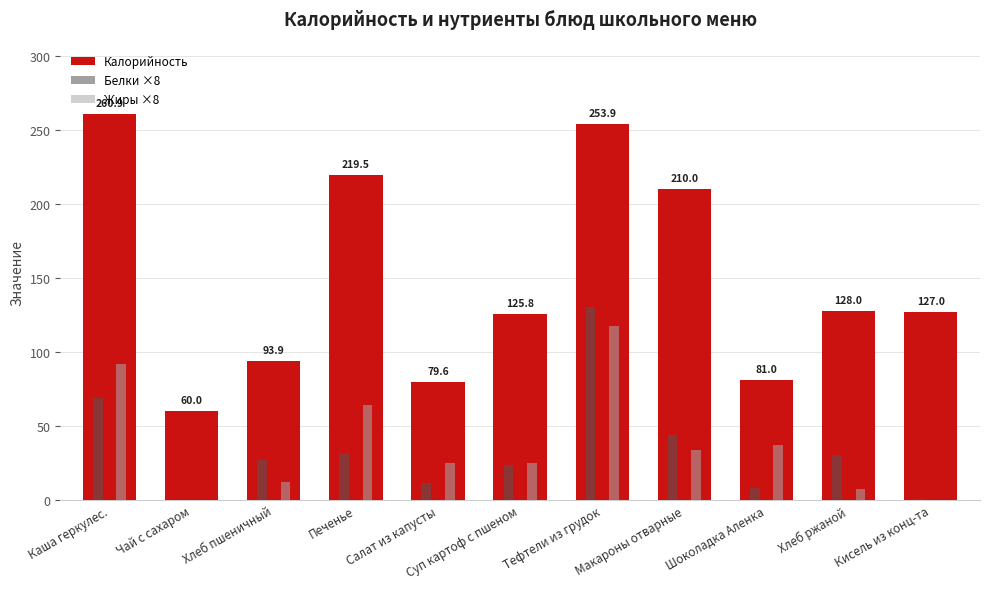

What is the sum of all Белки ×8 values?

377.0